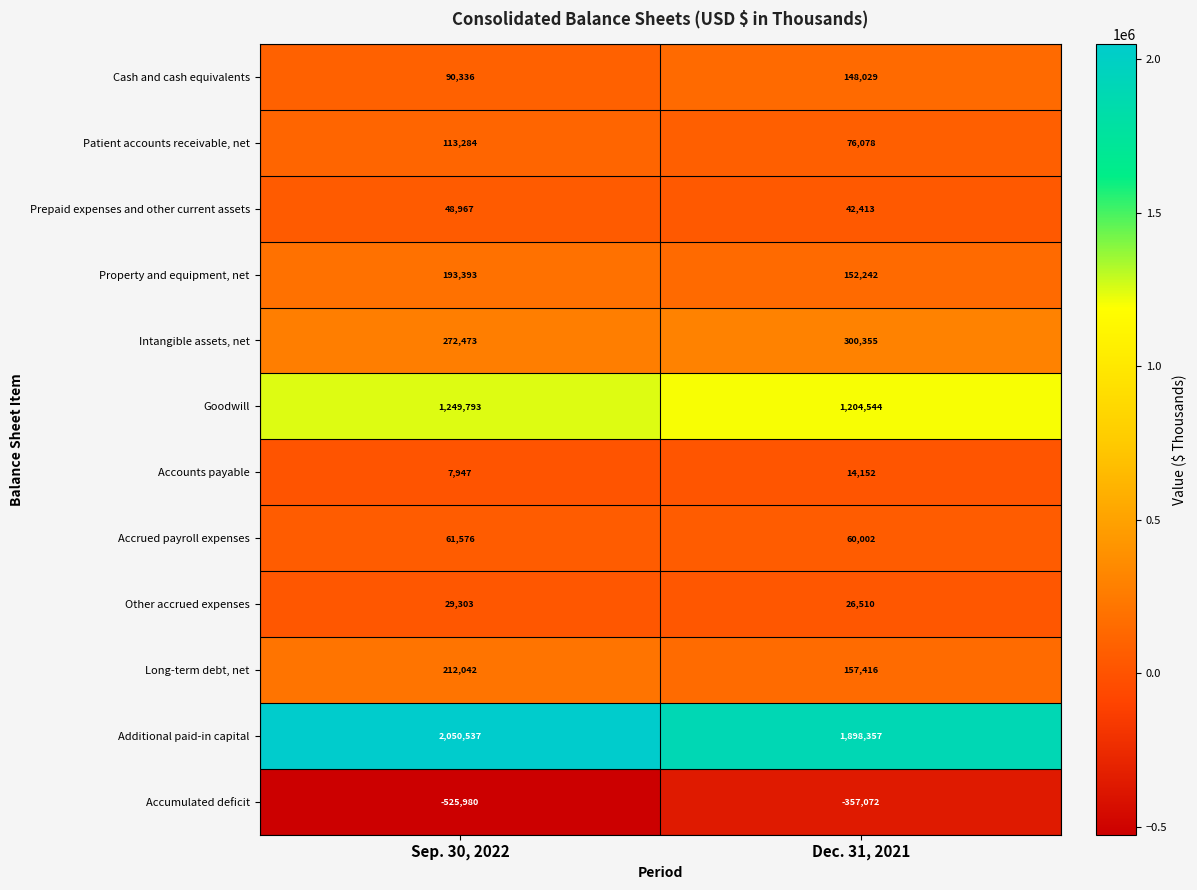

The Accounts payable series shows 7947 at Sep. 30, 2022. True or false?

True